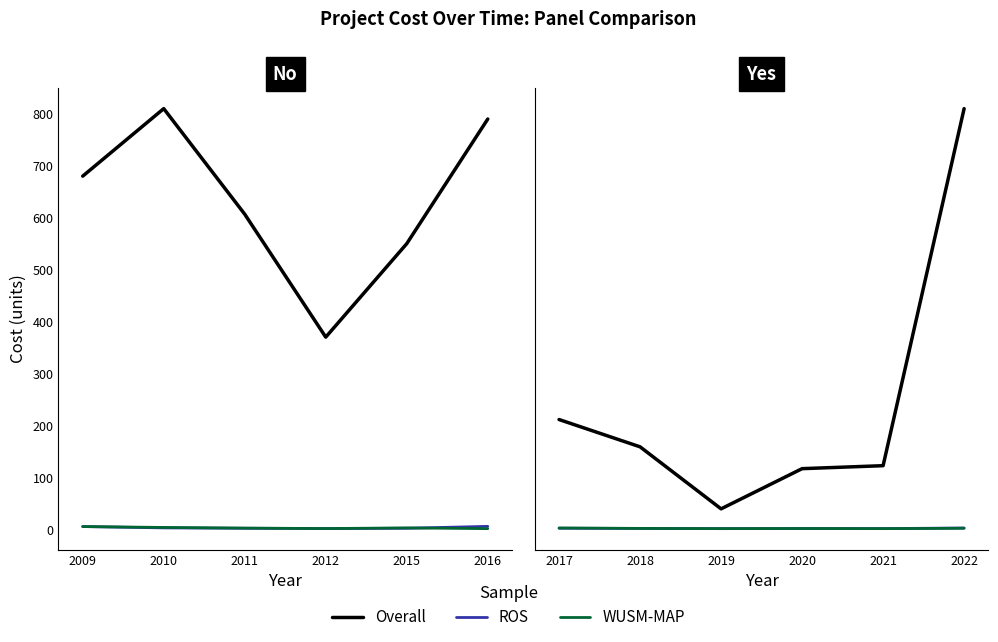

Where is WUSM-MAP nearest to the value 3?

2018